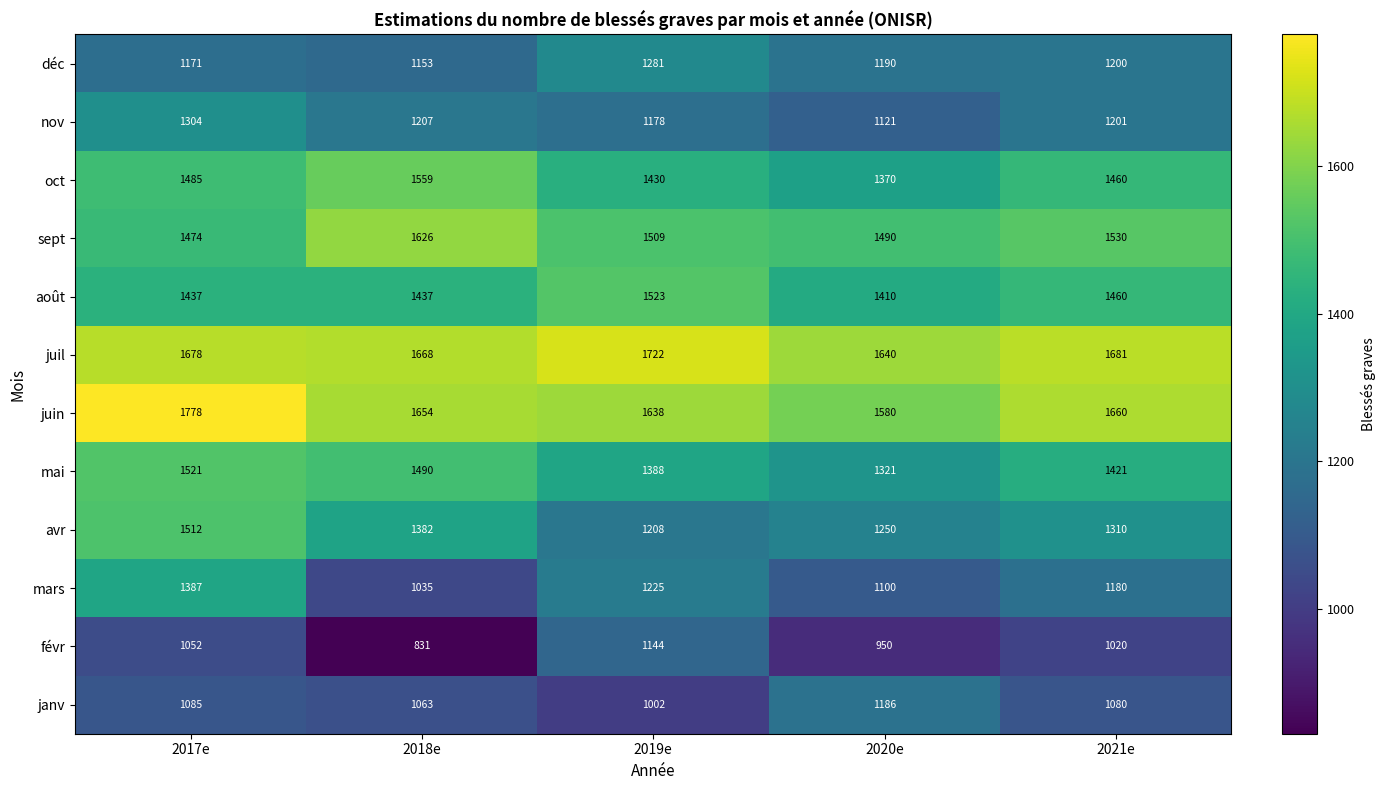

What is the difference between the second highest and second lowest values in the oct series?

55